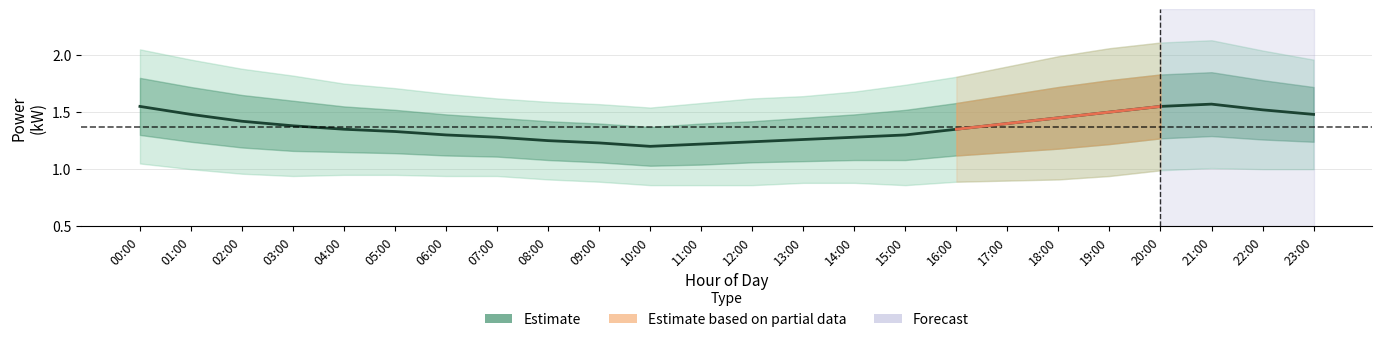

What is the value of the power_upper1 point at the 7th from the left?

1.5